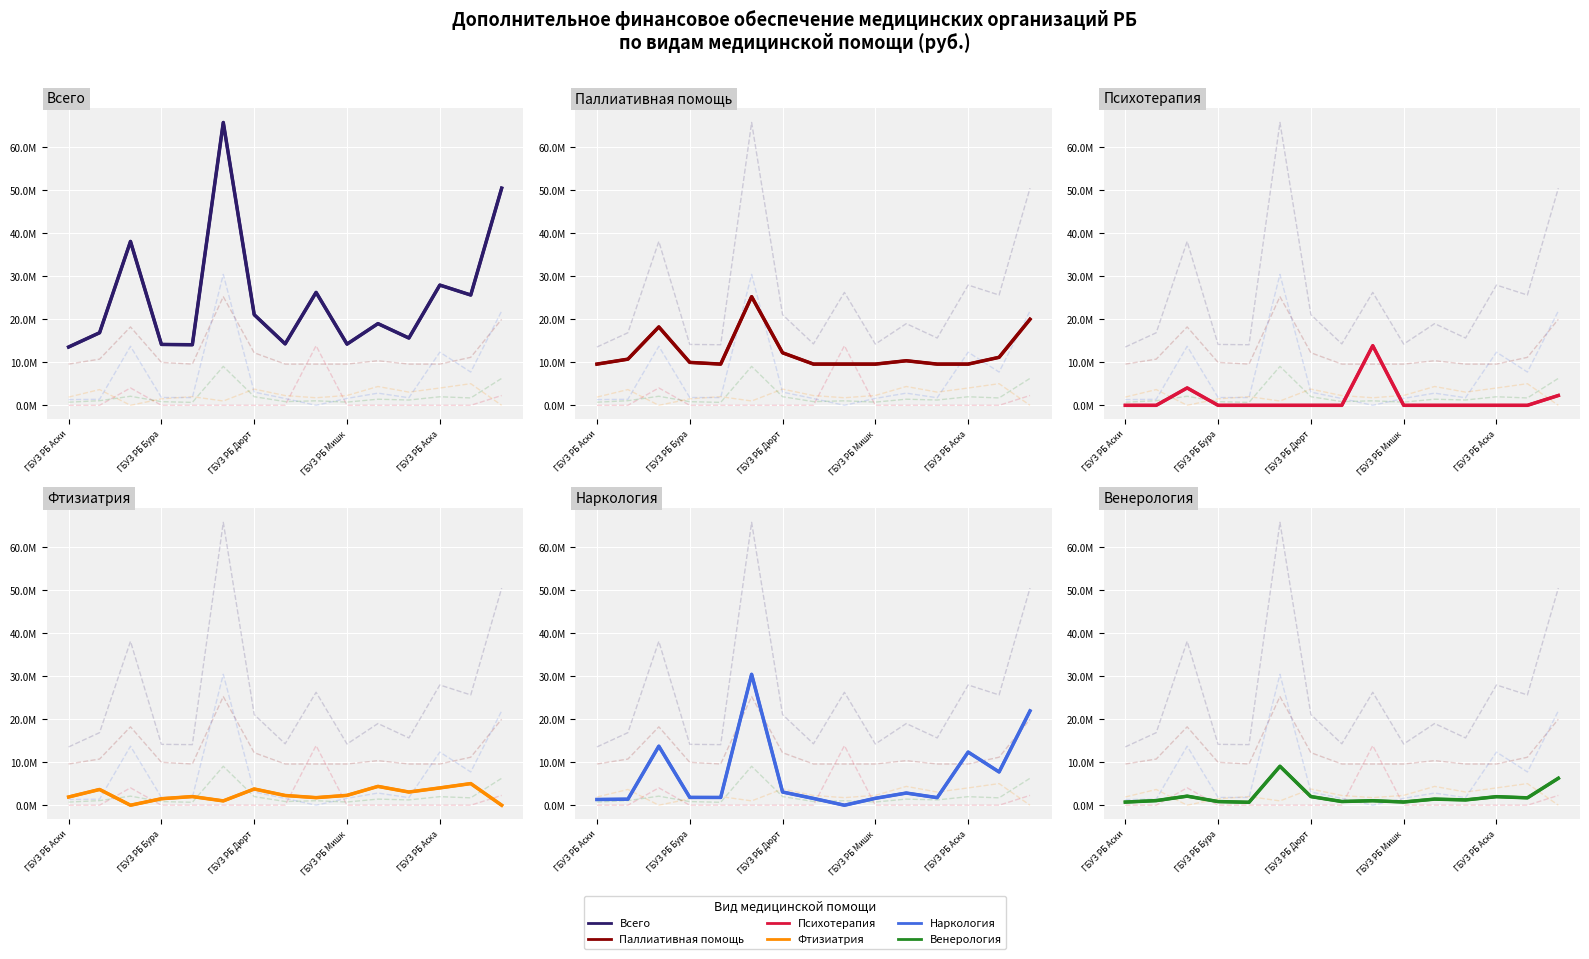

Which series ends up on top after the final intersection of Венерология (col_8) and Наркология (col_9)?

Наркология (col_9)